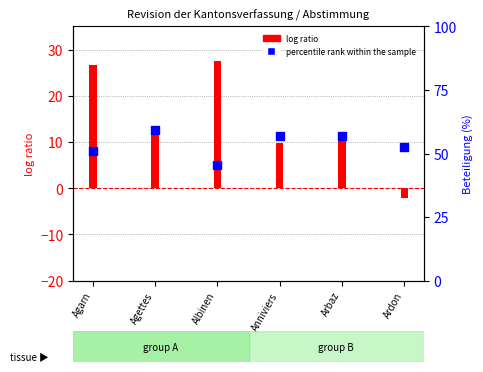

At how many categories does at least one series exceed 23?

6